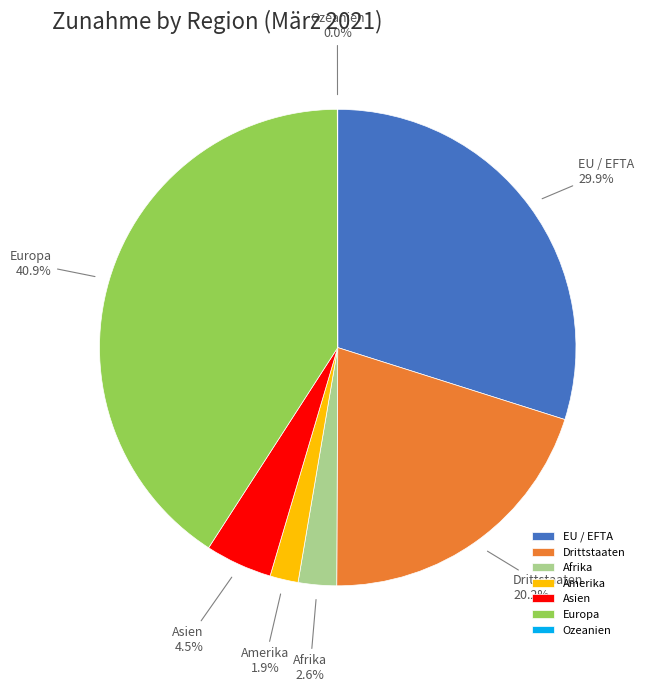

Between Drittstaaten and EU / EFTA, which is larger?

EU / EFTA